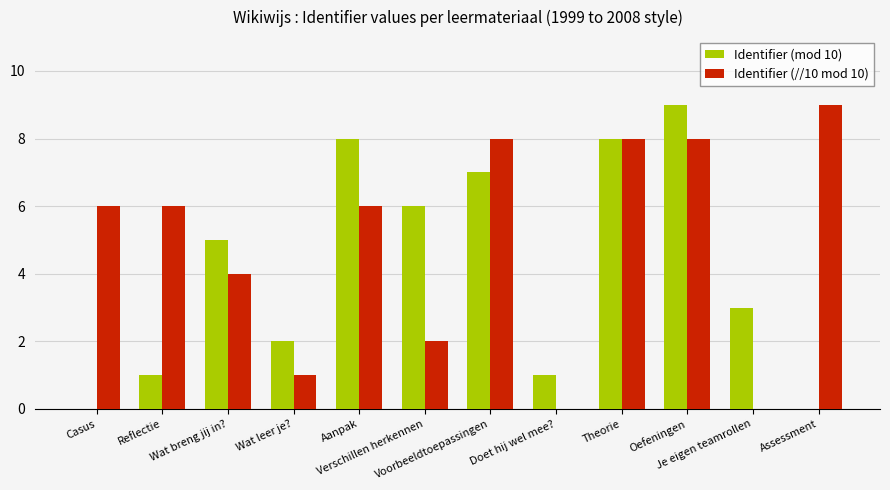

What is the sum of all Identifier (//10 mod 10) values?

58